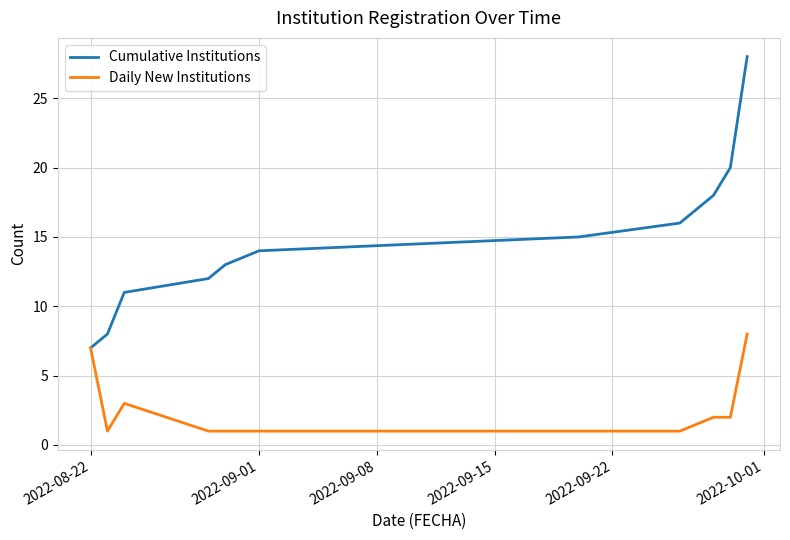

Which series has the largest total across all categories?

Cumulative Institutions